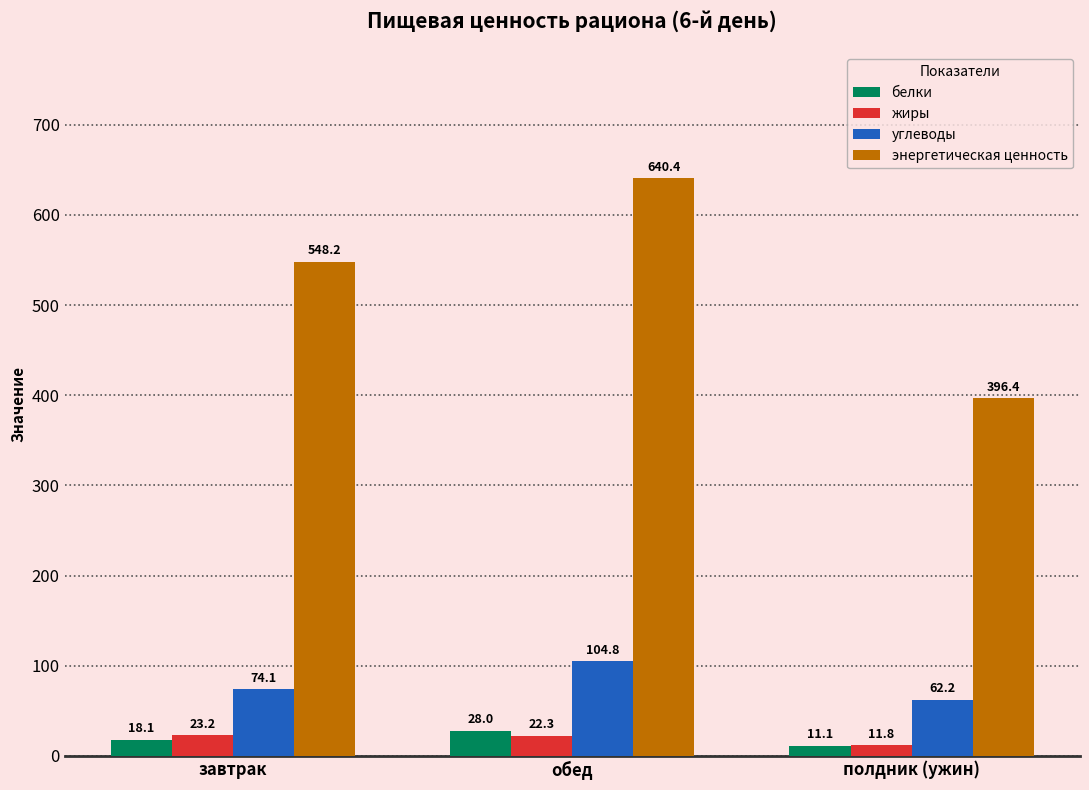

What is the total value across all series at полдник (ужин)?

481.5